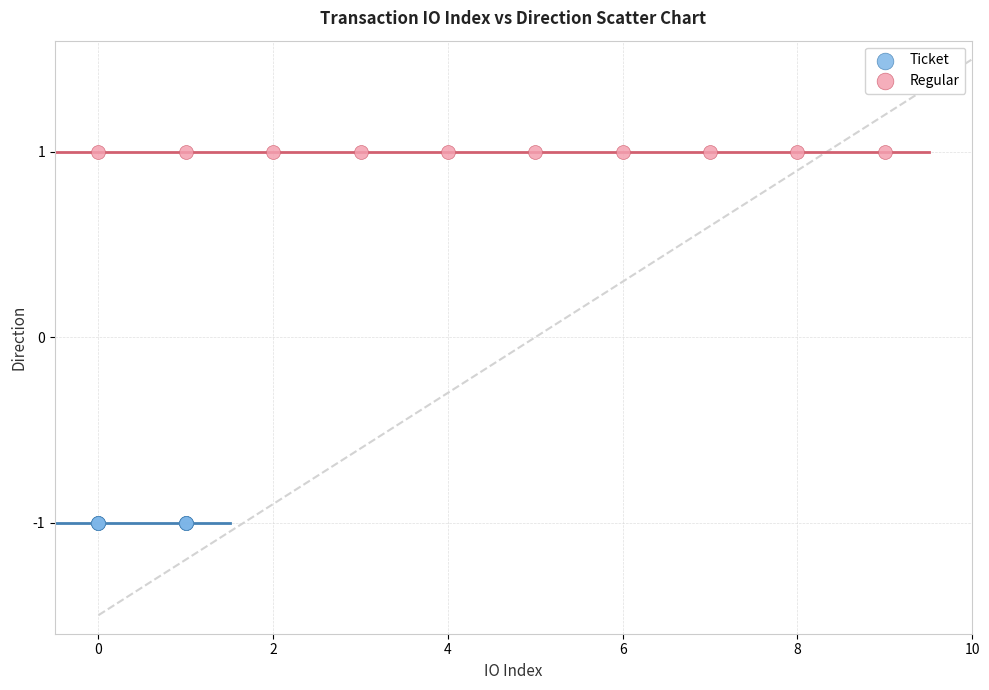

Which series reaches the minimum Y coordinate?

Ticket